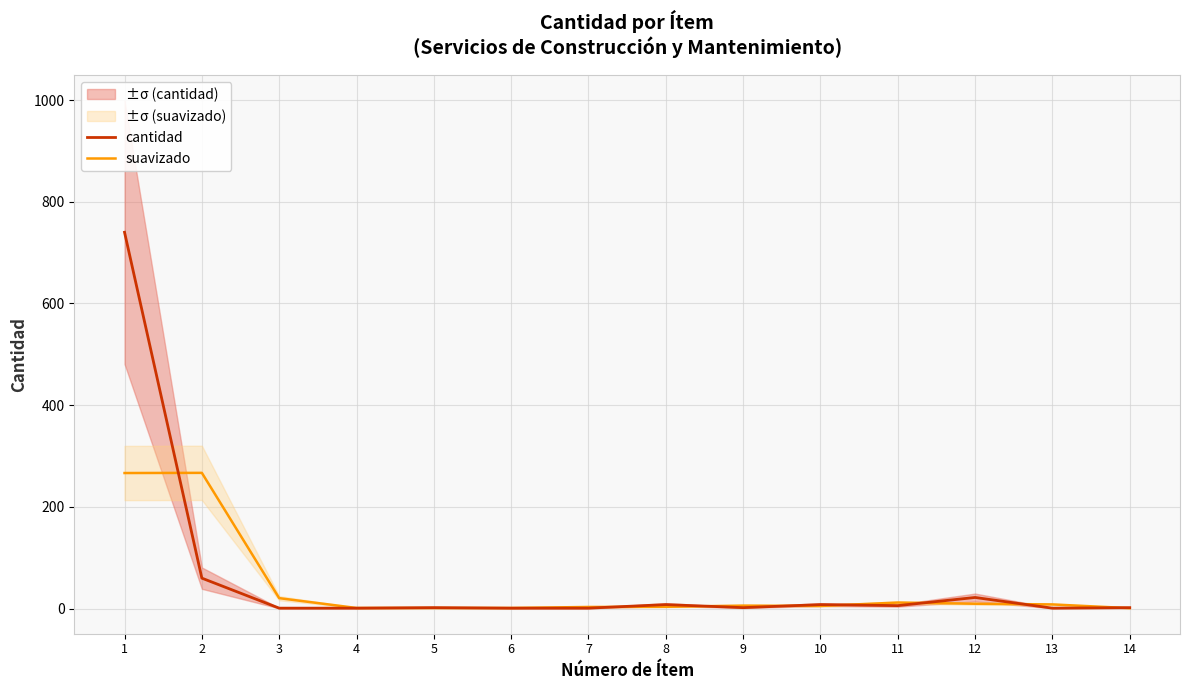

What is the smallest value displayed?

1.0